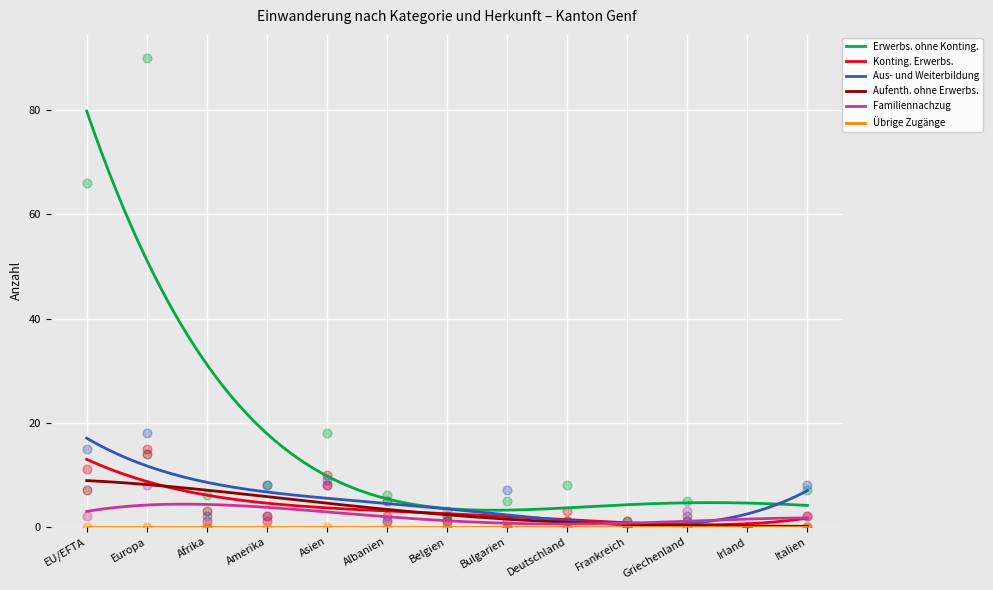

At how many categories does at least one series exceed 18?

2